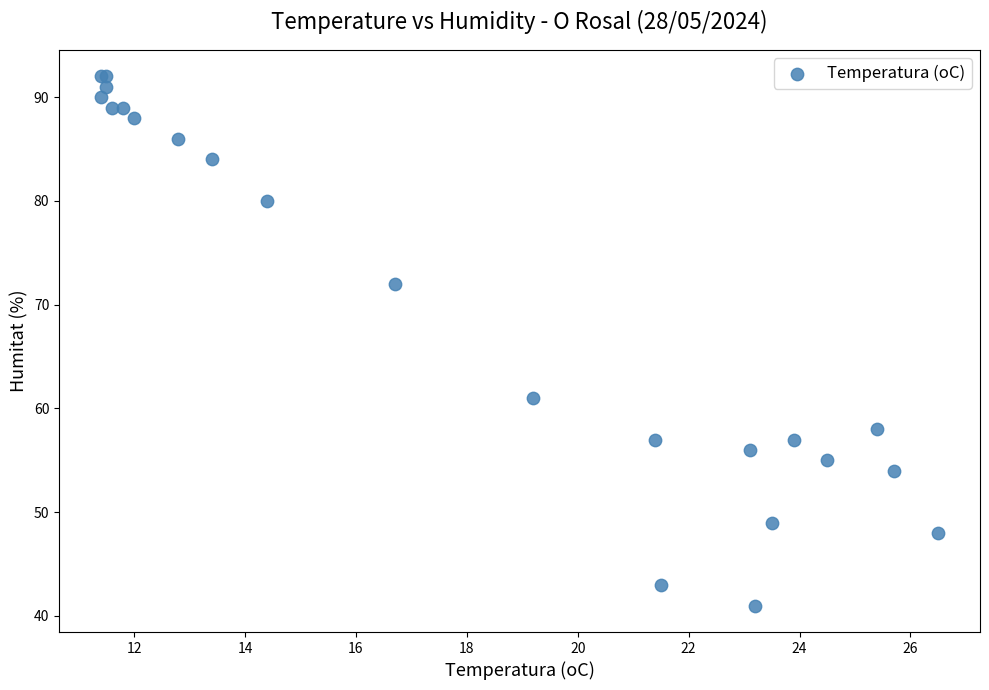

What Y value in the scatter plot is closest to 66?

61